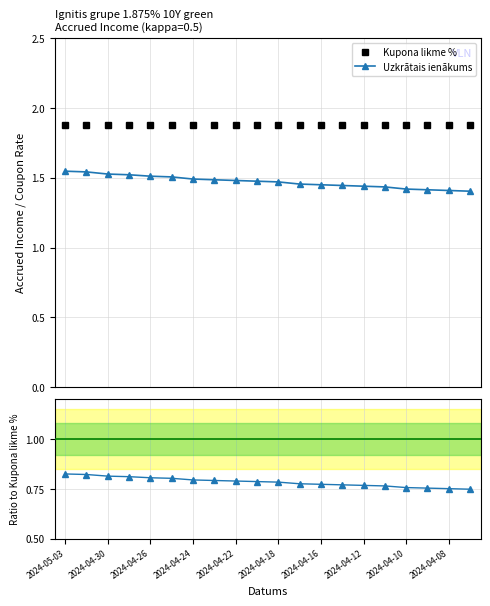

True or false: Kupona likme % and Uzkrātais ienākums cross at least once.

False